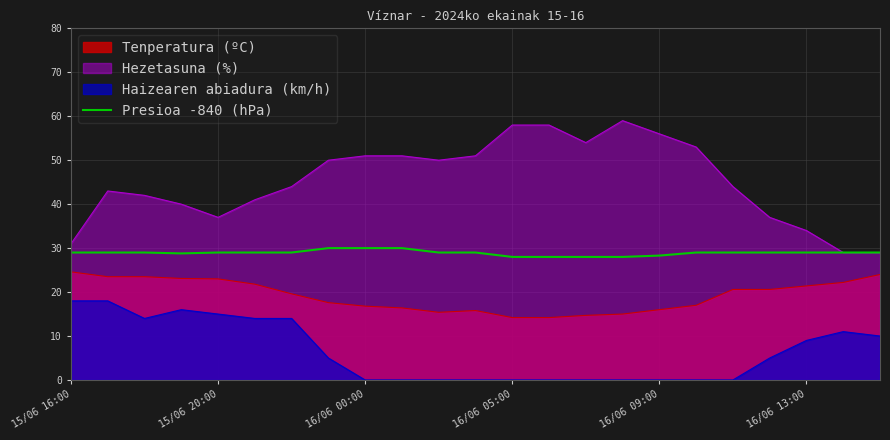

How many lines are shown in the chart?

4